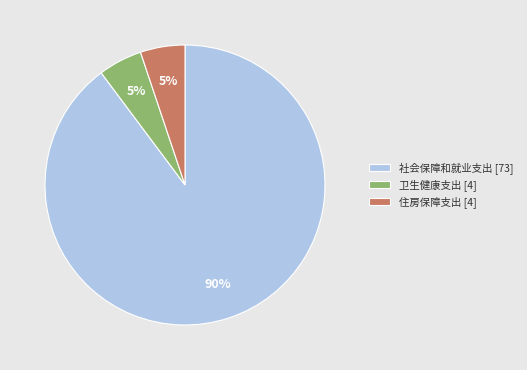

Do 社会保障和就业支出 [73] and 住房保障支出 [4] together represent more than half of the pie?

Yes